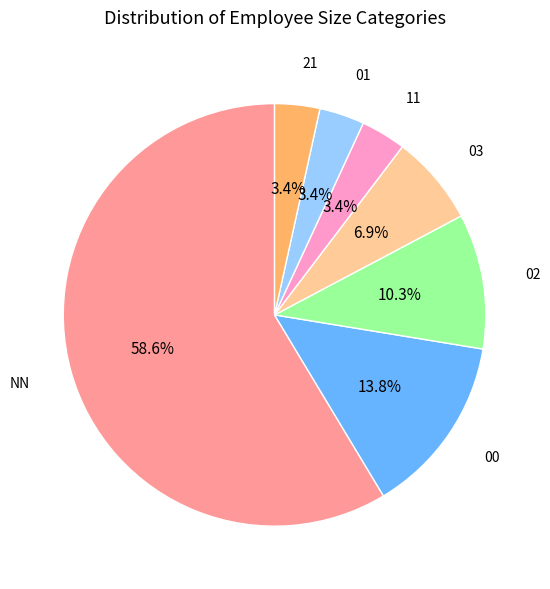

Is there any slice that represents more than half of the pie?

Yes